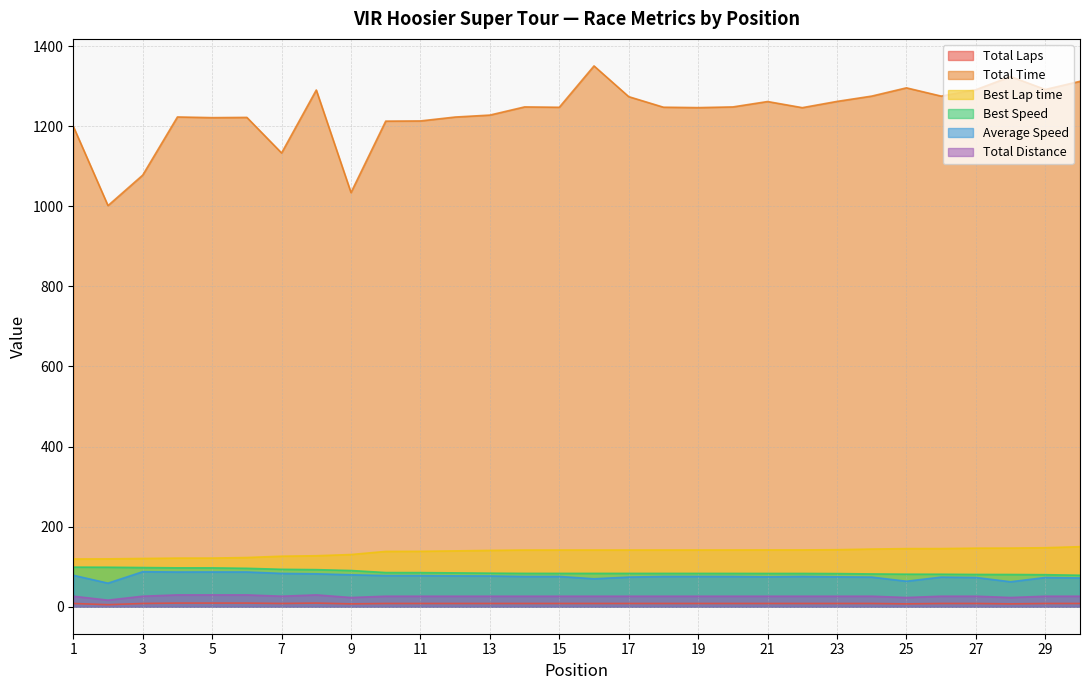

List the labels in order of Total Laps value, smallest first.

2, 9, 25, 28, 1, 3, 7, 10, 11, 12, 13, 14, 15, 16, 17, 18, 19, 20, 21, 22, 23, 24, 26, 27, 29, 30, 4, 5, 6, 8